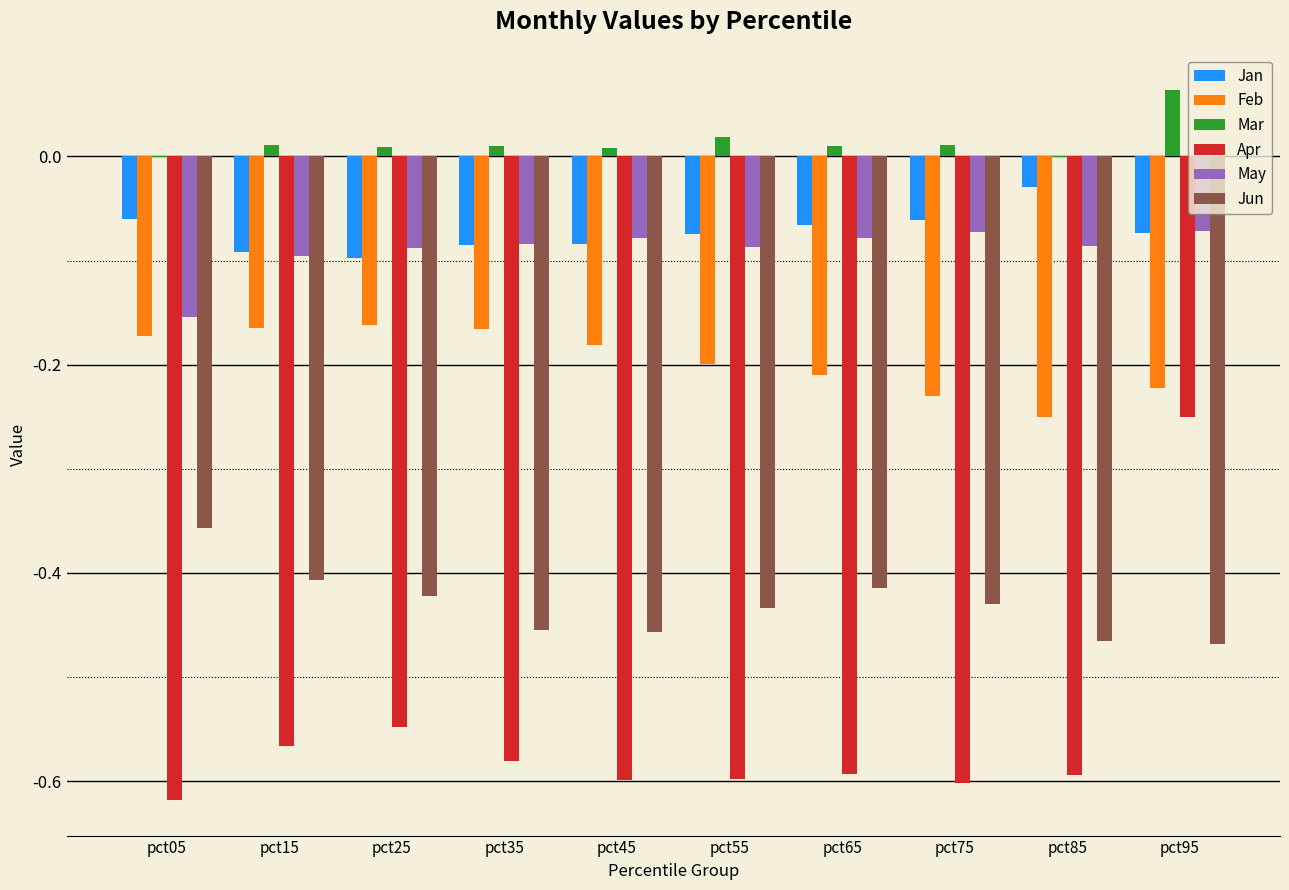

Where is Jun nearest to the value 0?

pct05